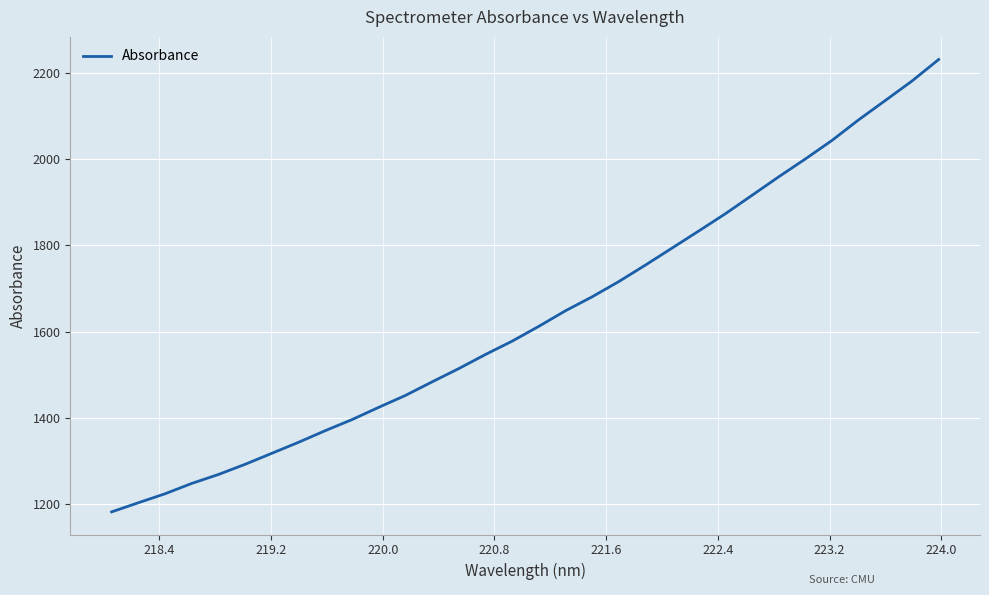

How many lines are shown in the chart?

1